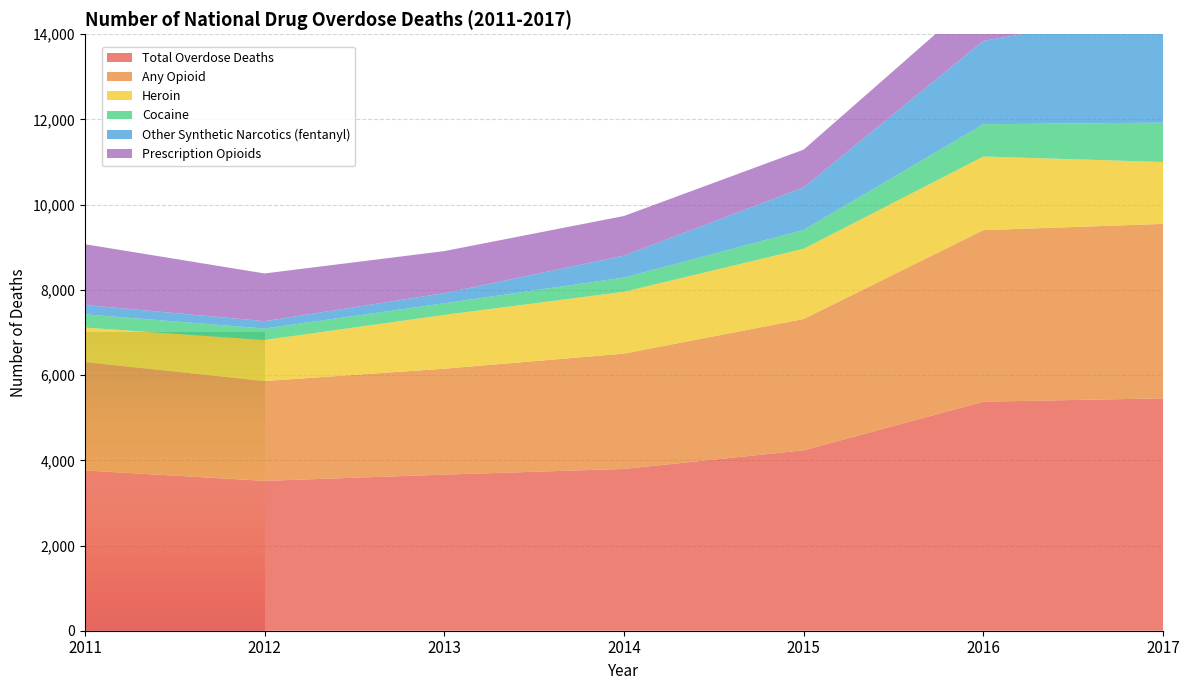

What is the minimum value for Other Synthetic Narcotics (fentanyl)?

172